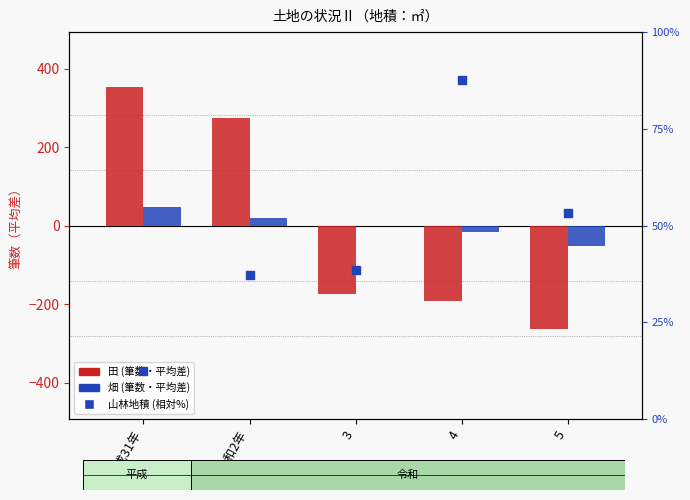

Which series has the largest Y range (max minus min)?

田 (筆数)